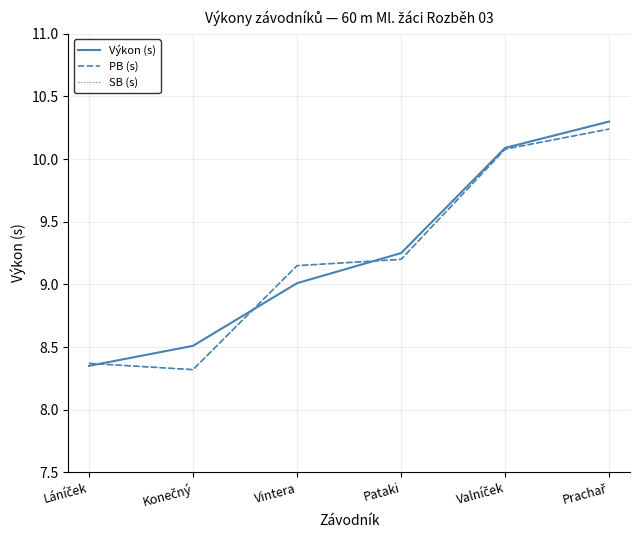

Does the chart display data point markers on the line(s)?

No